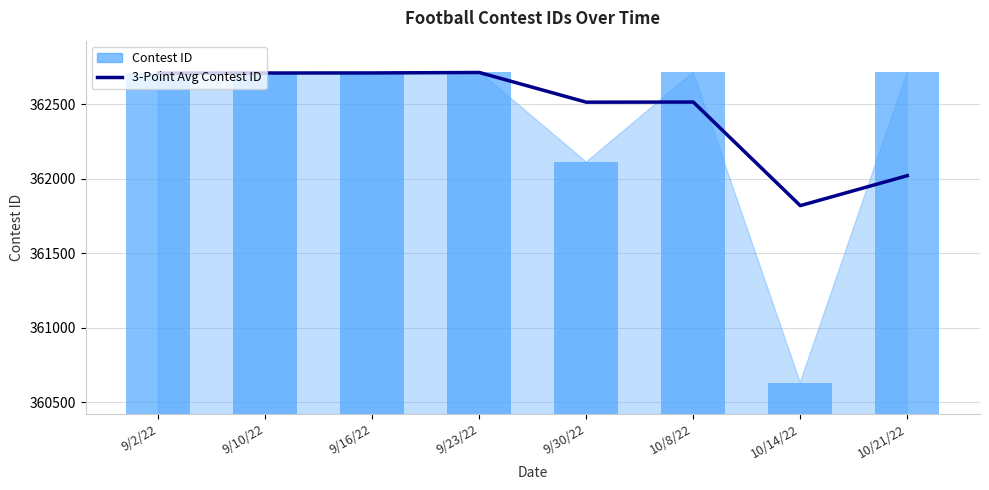

Reading left to right, list all the values displayed in this chart.

3-Point Avg Contest ID: 362710.0	362710.5	362711.0	362714.0	362514.7	362515.7	361820.3	362021.3
Contest ID: 362710.0	362711.0	362712.0	362719.0	362113.0	362715.0	360633.0	362716.0